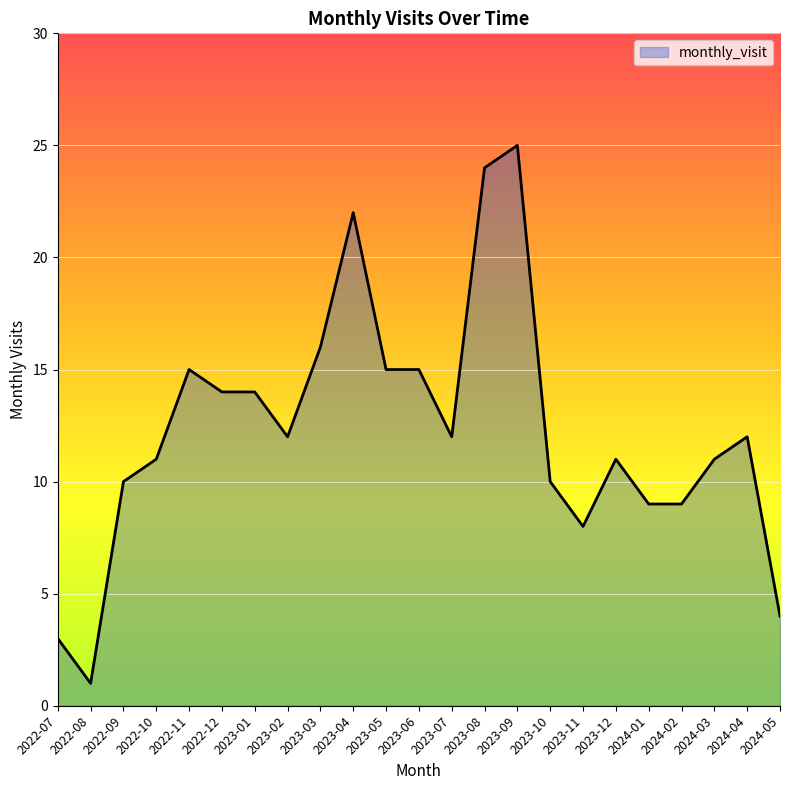

Does the chart display data point markers on the line(s)?

No